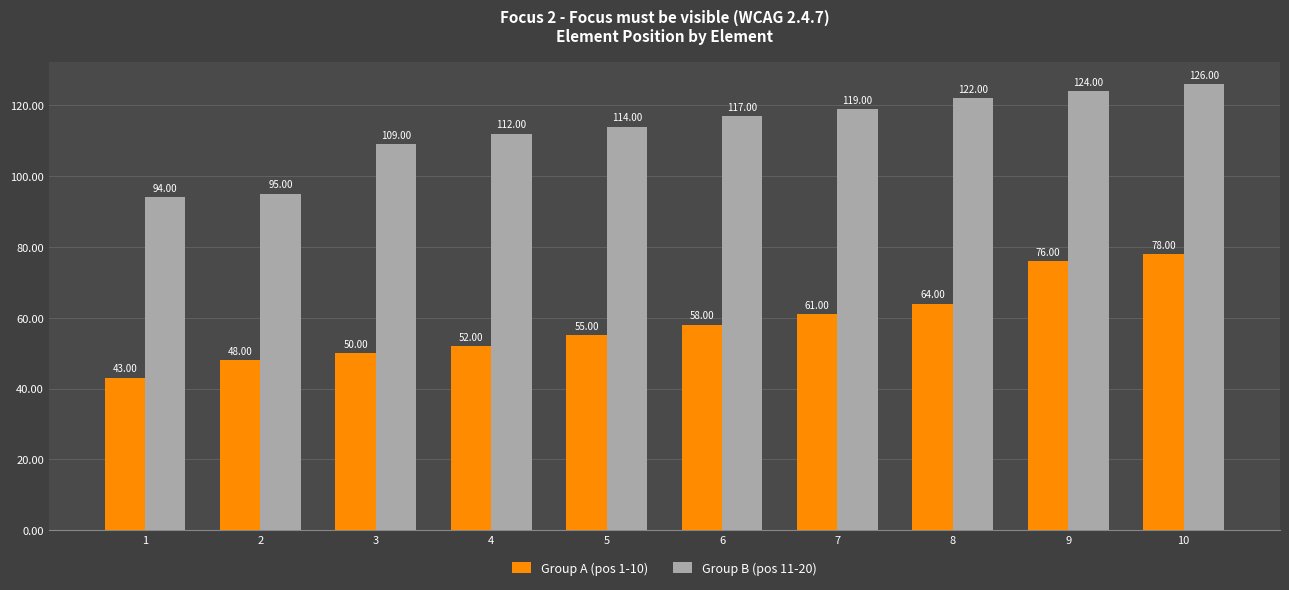

What is the sum of all Group B (pos 11-20) values?

1132